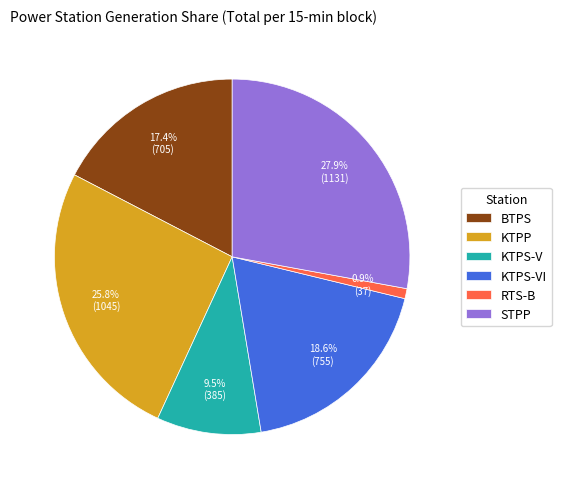

The STPP slice represents 28% of the pie. True or false?

True